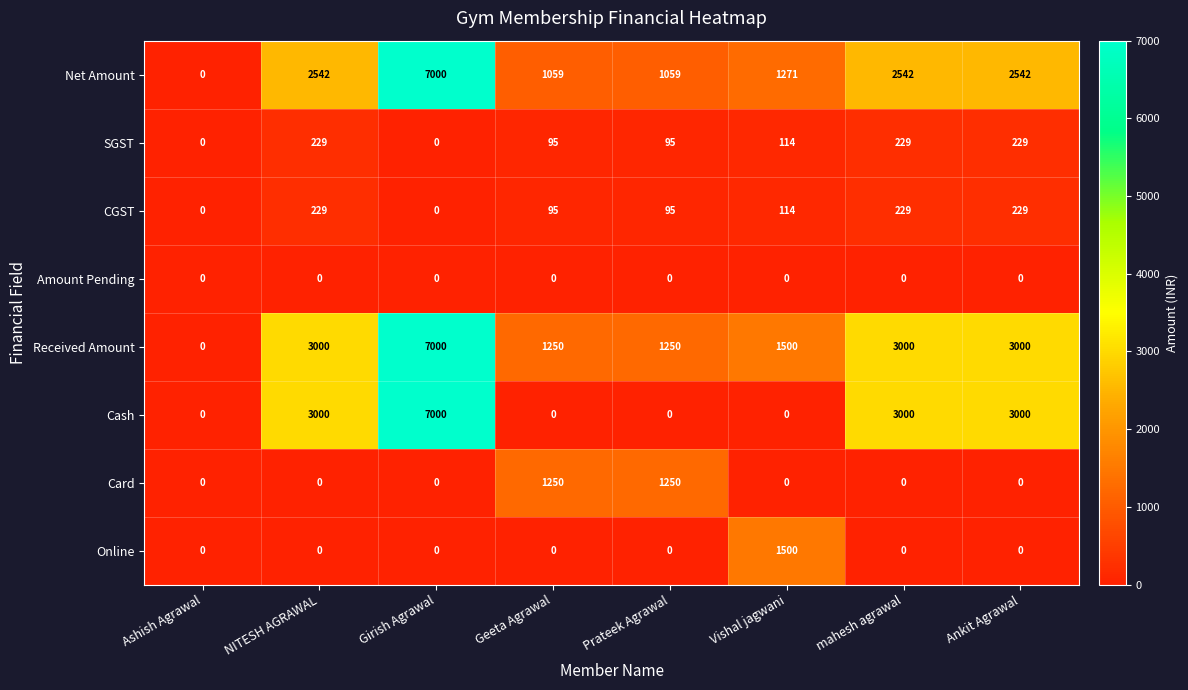

Between Girish Agrawal and Prateek Agrawal, which series saw the biggest shift?

Cash